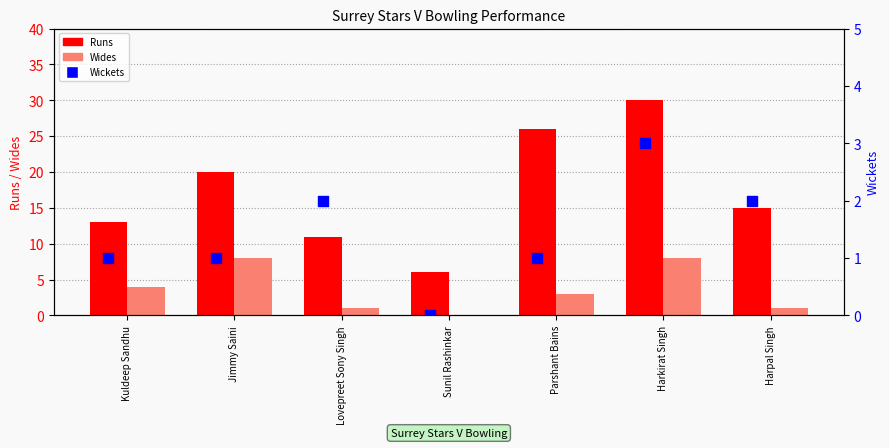

Which series contains the highest Y value?

Runs